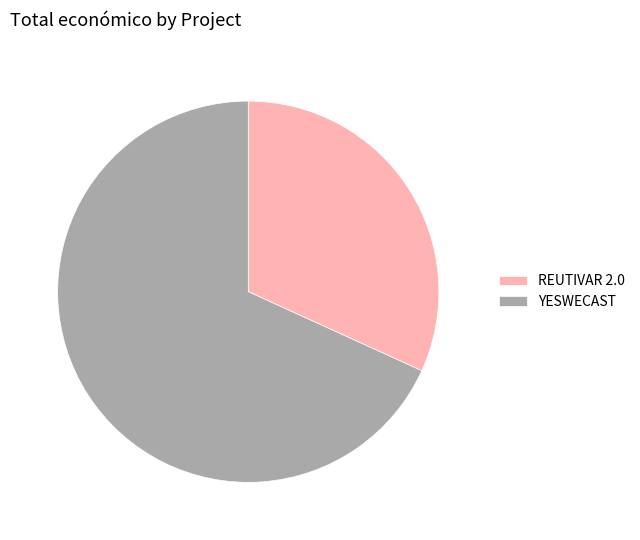

Count the number of slices in the pie.

2